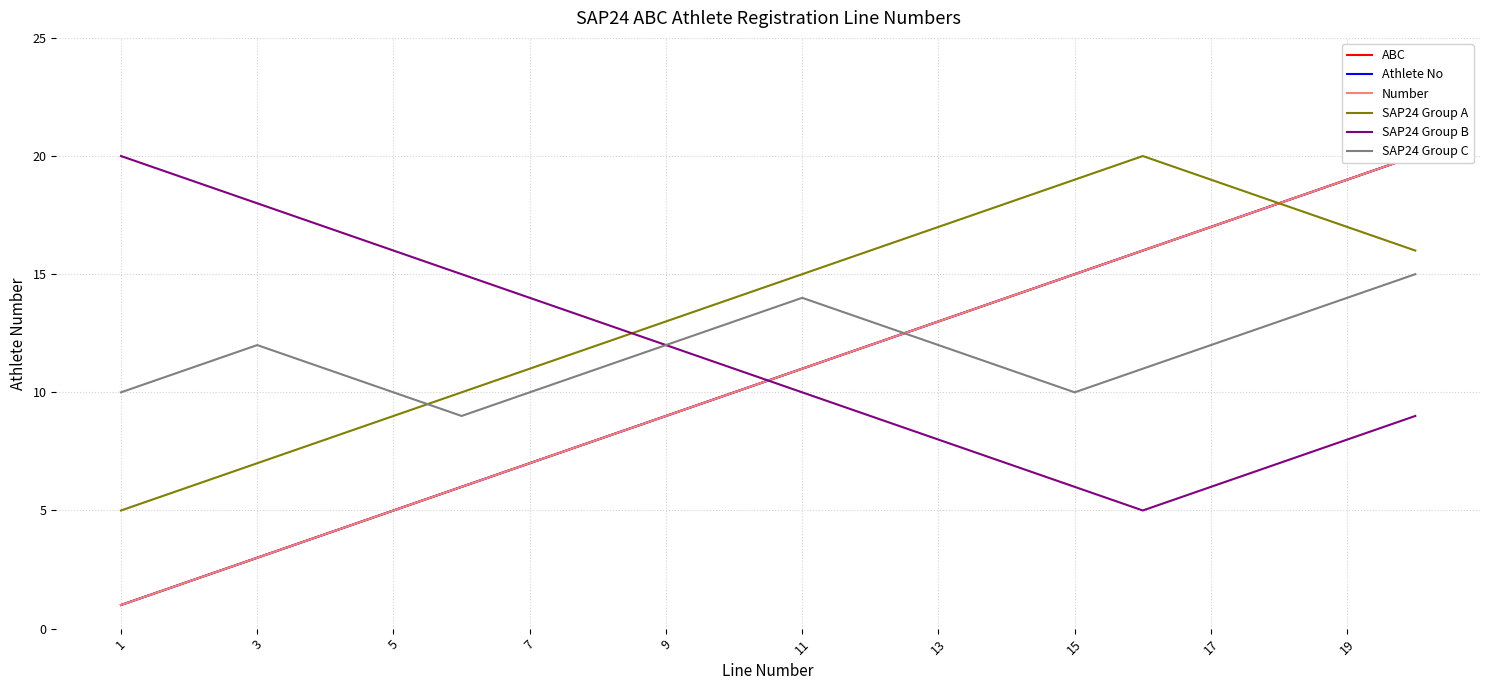

True or false: SAP24 Group C and SAP24 Group A cross at least once.

True